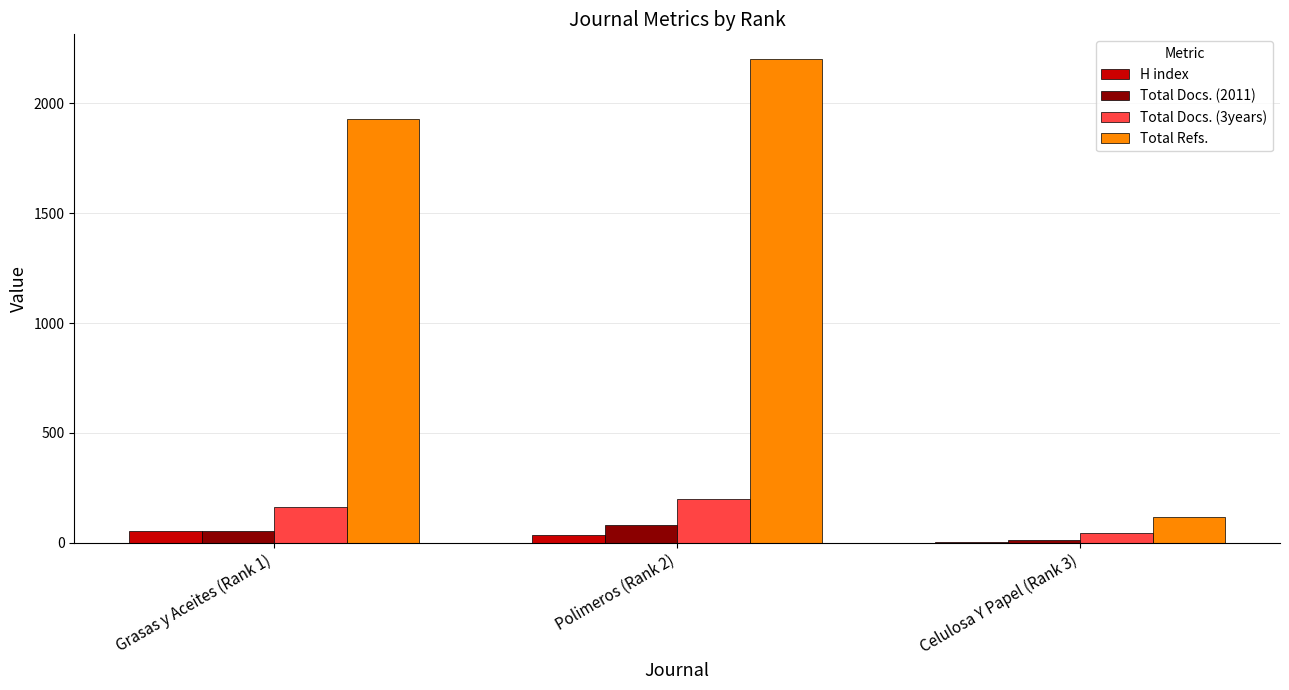

Which series has the largest total across all categories?

Total Refs.